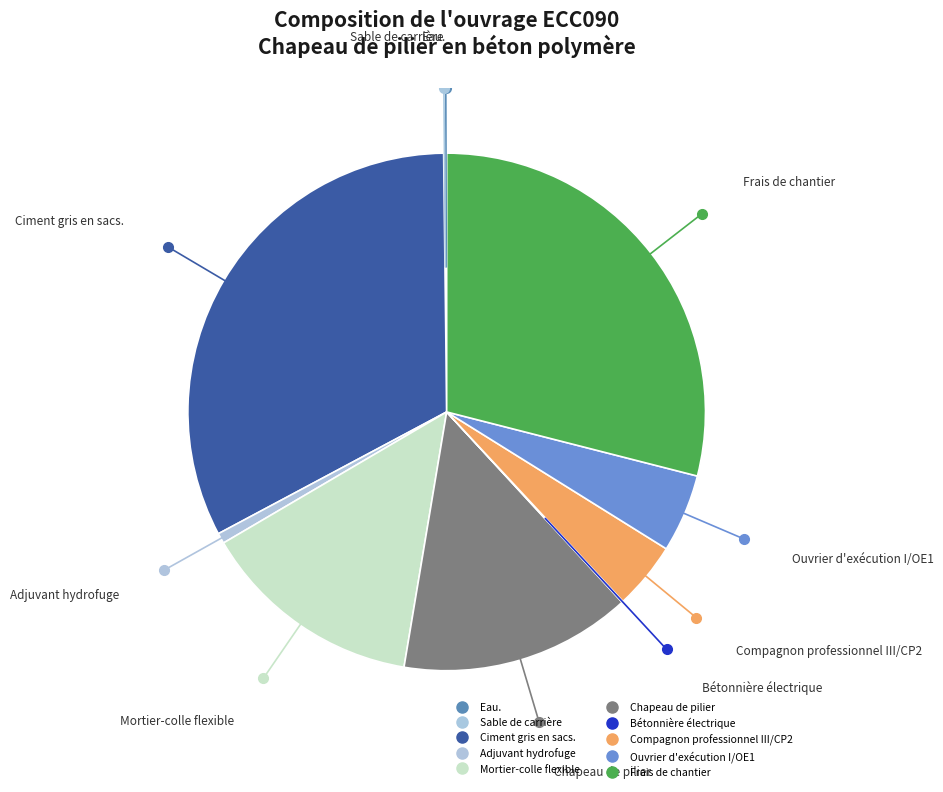

Rank the categories by value from highest to lowest.

Ciment gris en sacs., Frais de chantier, Chapeau de pilier, Mortier-colle flexible, Ouvrier d'exécution I/OE1, Compagnon professionnel III/CP2, Adjuvant hydrofuge, Sable de carrière, Eau., Bétonnière électrique